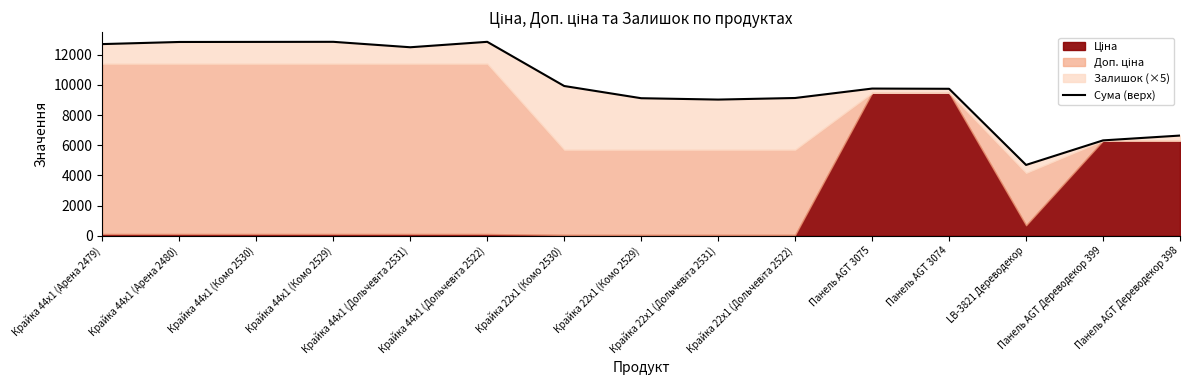

Reading left to right, extract all data points from this chart.

Крайка 44x1 (Арена 2479)=12710.0	Крайка 44x1 (Арена 2480)=12850.0	Крайка 44x1 (Комо 2530)=12855.0	Крайка 44x1 (Комо 2529)=12860.0	Крайка 44x1 (Дольчевіта 2531)=12500.0	Крайка 44x1 (Дольчевіта 2522)=12860.0	Крайка 22x1 (Комо 2530)=9930.0	Крайка 22x1 (Комо 2529)=9120.0	Крайка 22x1 (Дольчевіта 2531)=9030.0	Крайка 22x1 (Дольчевіта 2522)=9135.0	Панель AGT 3075=9760.1	Панель AGT 3074=9745.1	LB-3821 Дереводекор=4695.6	Панель AGT Дереводекор 399=6323.8	Панель AGT Дереводекор 398=6643.8